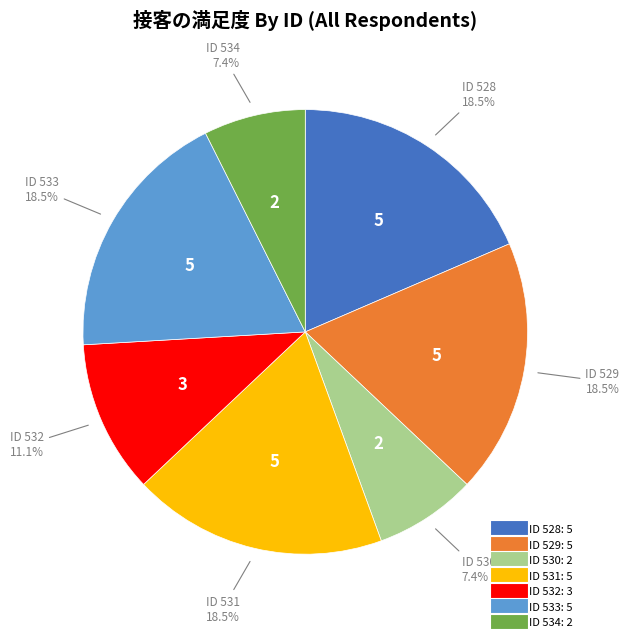

Is there a majority slice in this chart?

No